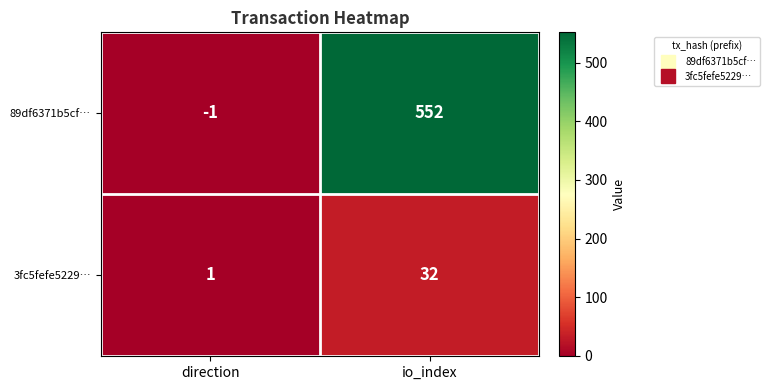

Which series changed the most between direction and io_index?

89df6371b5cf…